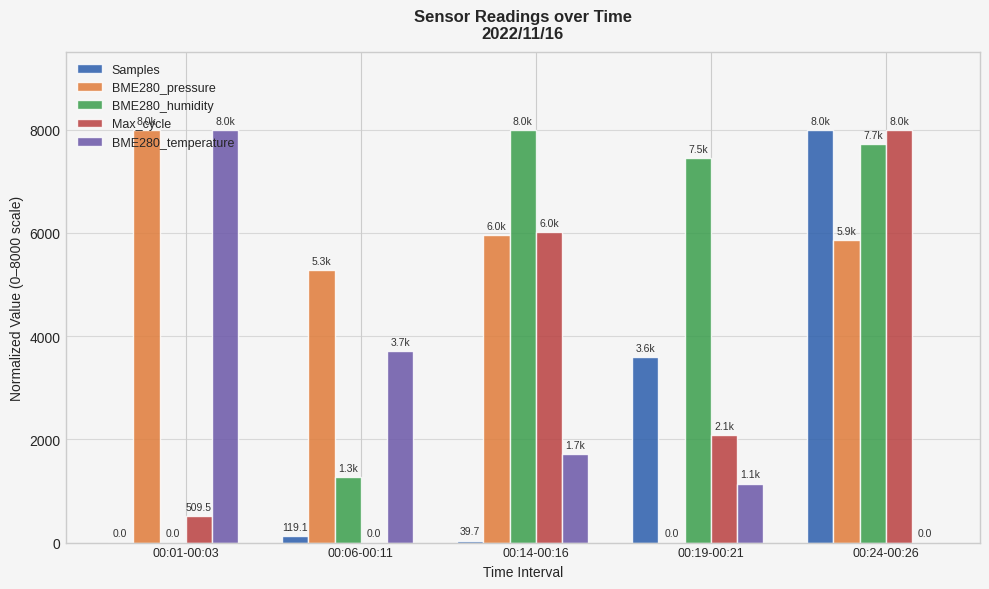

What is the greatest value displayed?

8000.0